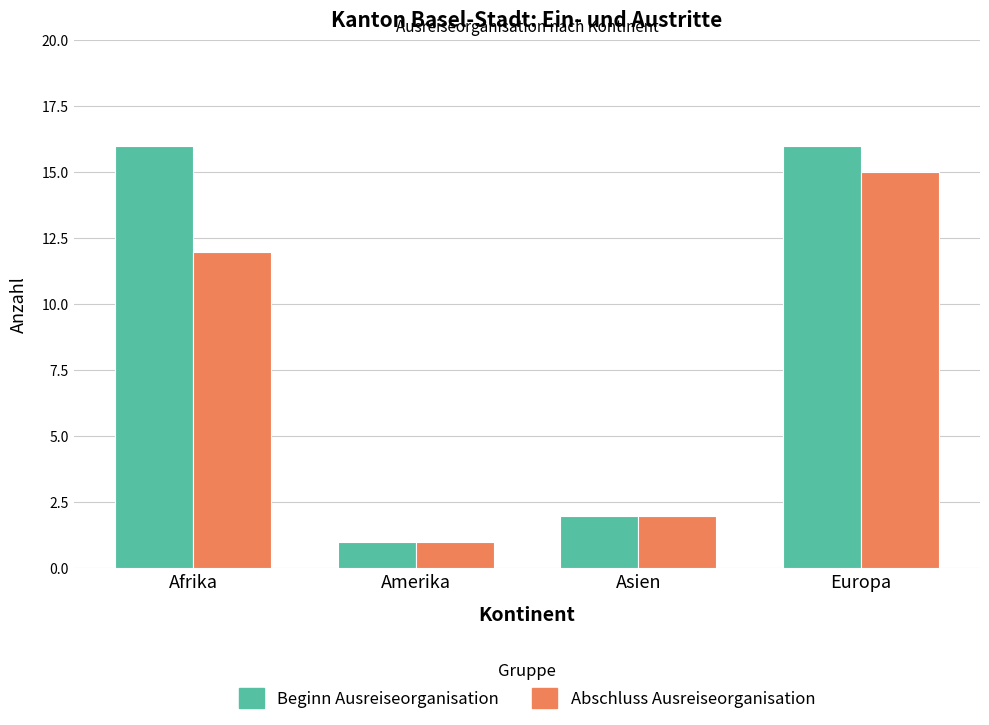

What are all the series names shown in the legend?

Beginn Ausreiseorganisation, Abschluss Ausreiseorganisation